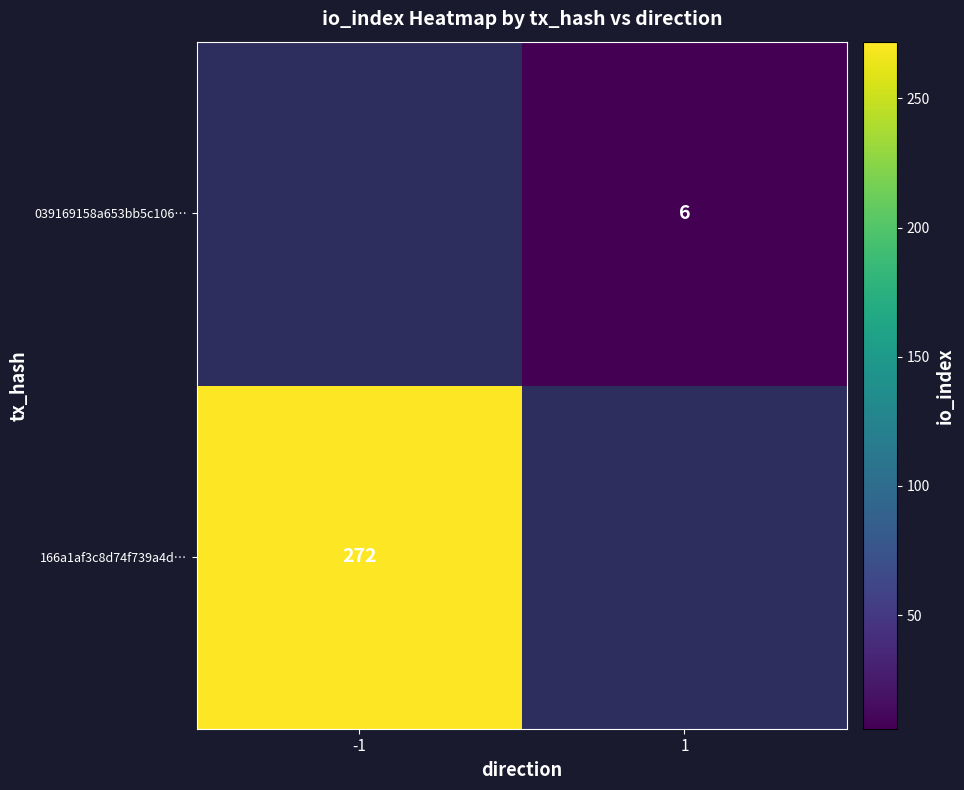

Is it true that 166a1af3c8d74f739a4d… equals 272 at -1?

True